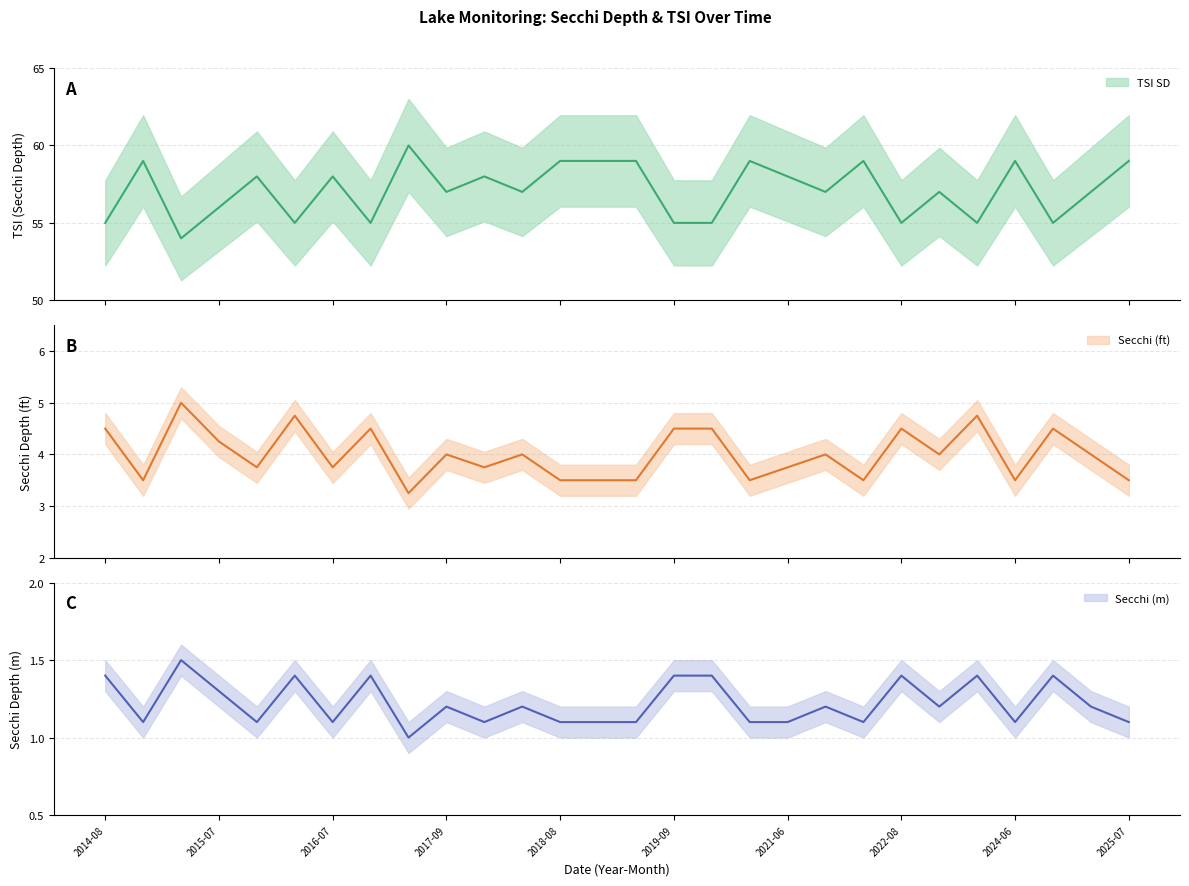

Which series has the widest spread of values?

TSI SD